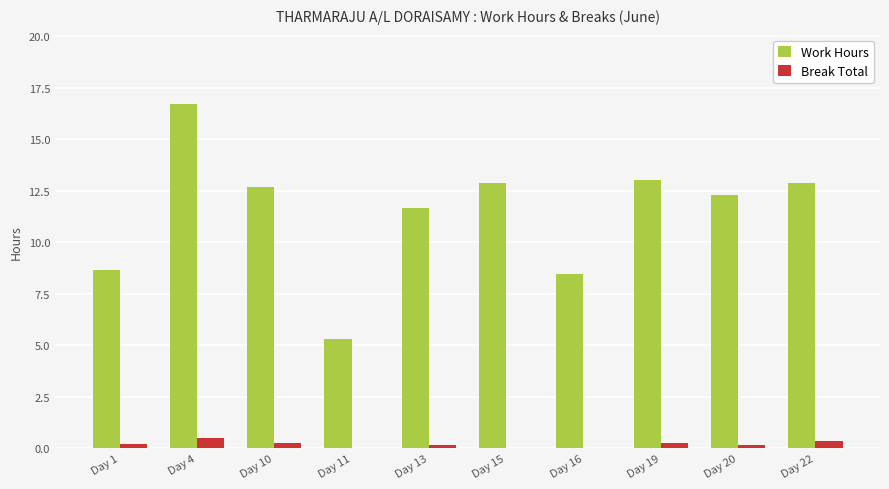

Which category has the highest value in the Work Hours series?

Day 4